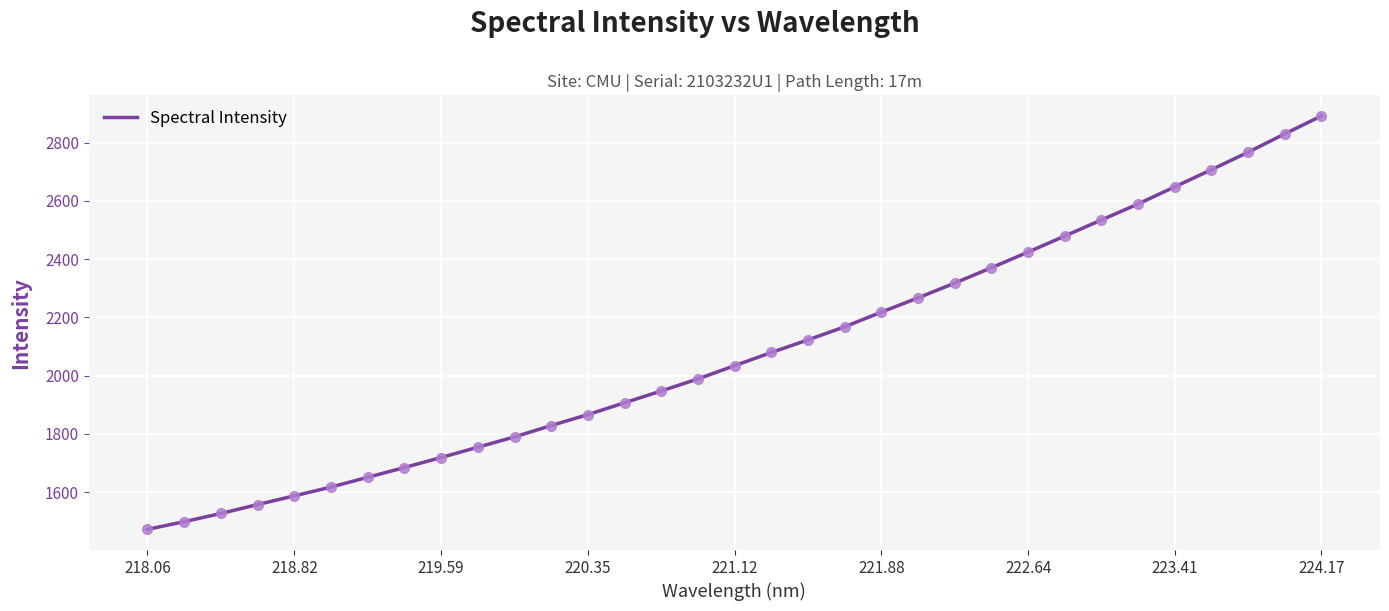

How many series are shown in this chart?

1